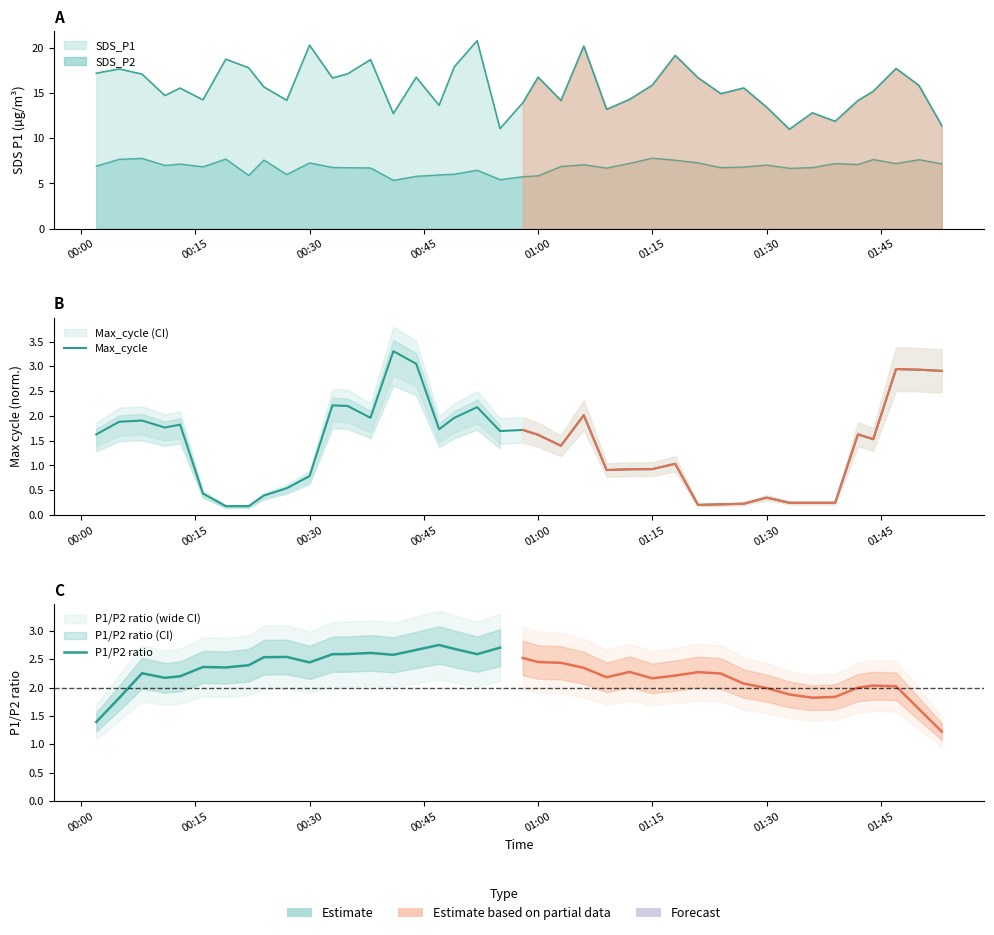

What is the difference between the highest and lowest values at 2021/08/28 00:22?

11.9